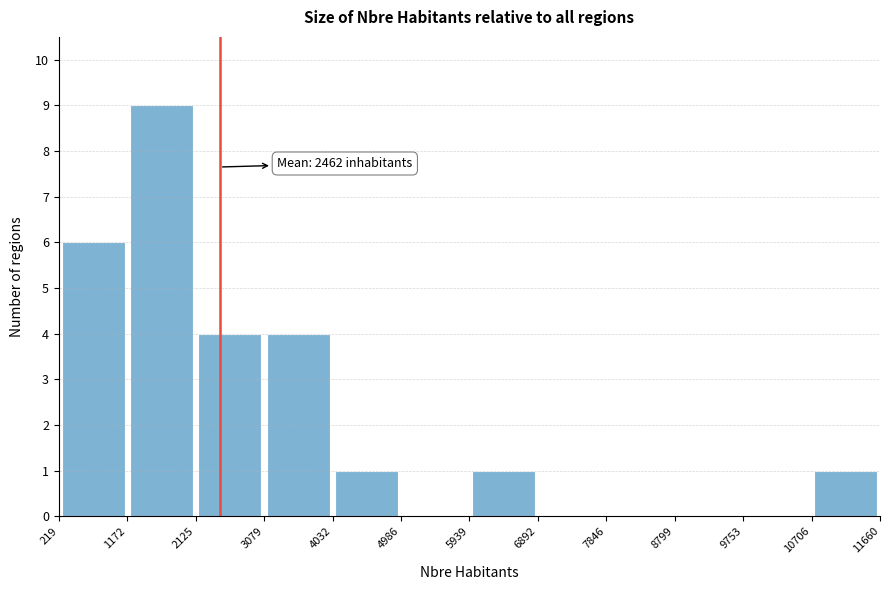

Over which range of the x-axis is the bar tallest?

1172 to 2125